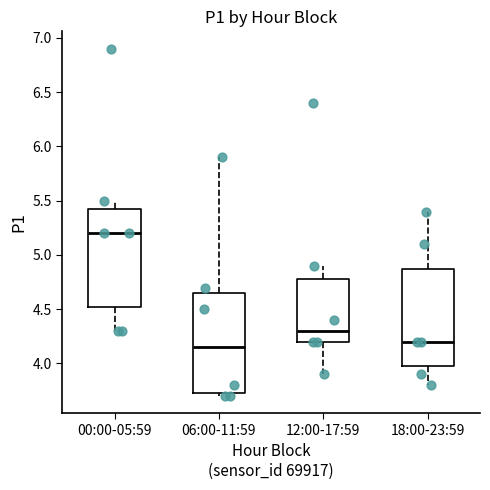

Which box's median line is the highest?

00:00-05:59